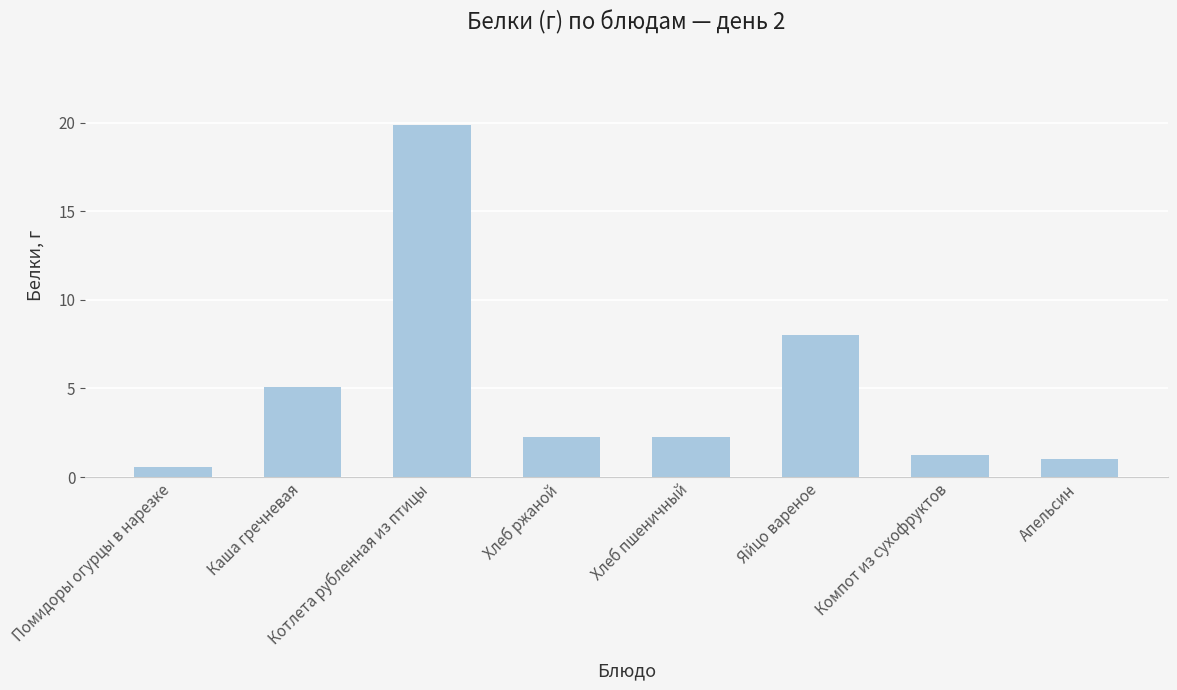

What is the label of the 2nd bar from the right?

Компот из сухофруктов